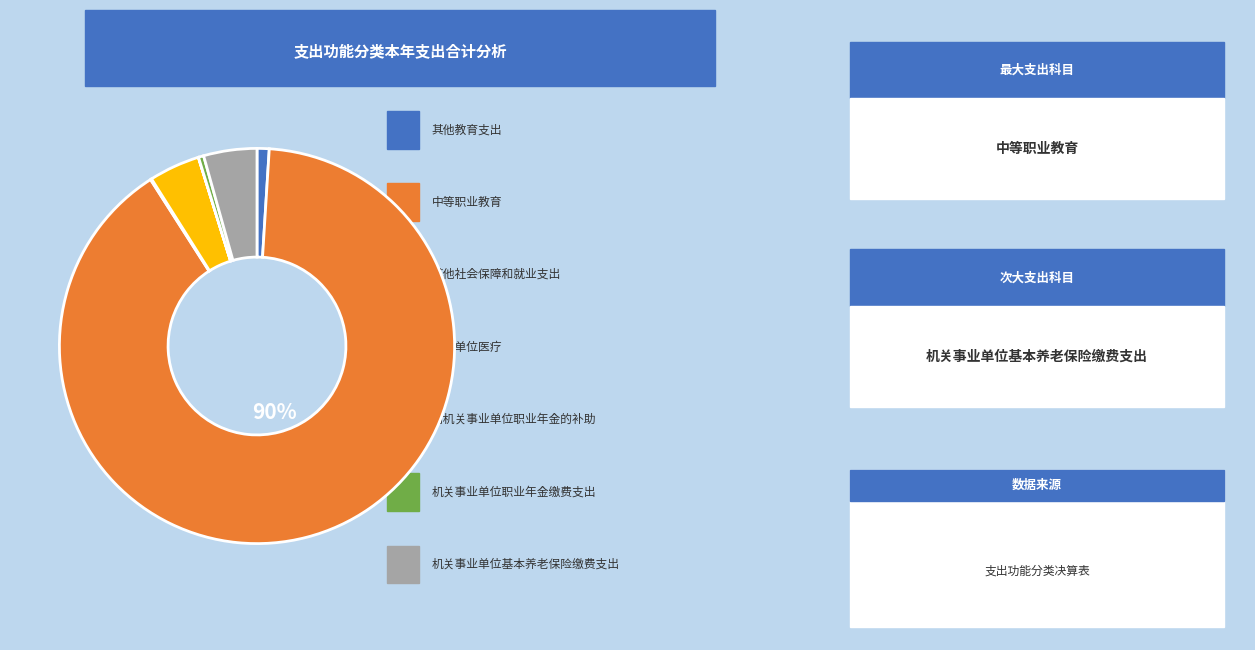

Does any single category account for the majority?

Yes